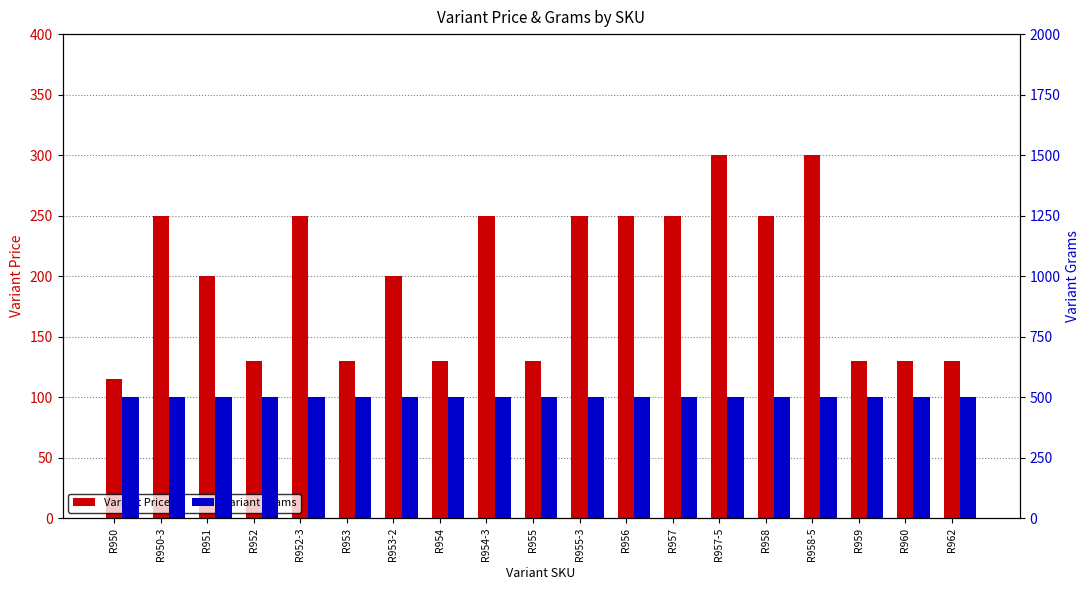

The Variant Grams series shows 500 at R955. True or false?

True